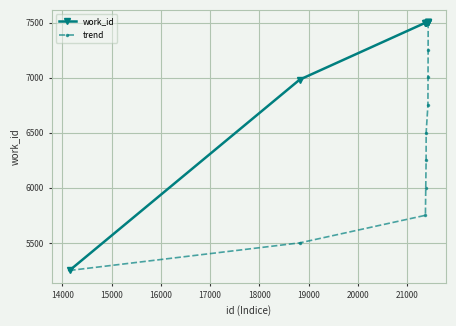

Count the number of data series in this chart.

2